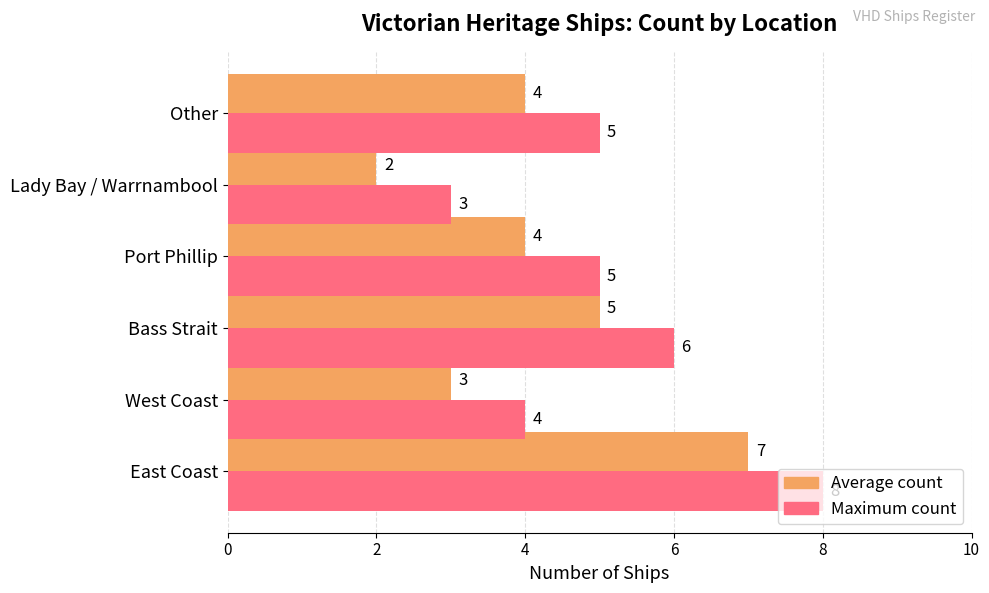

At Other, list the series in order from smallest to largest.

Average count, Maximum count